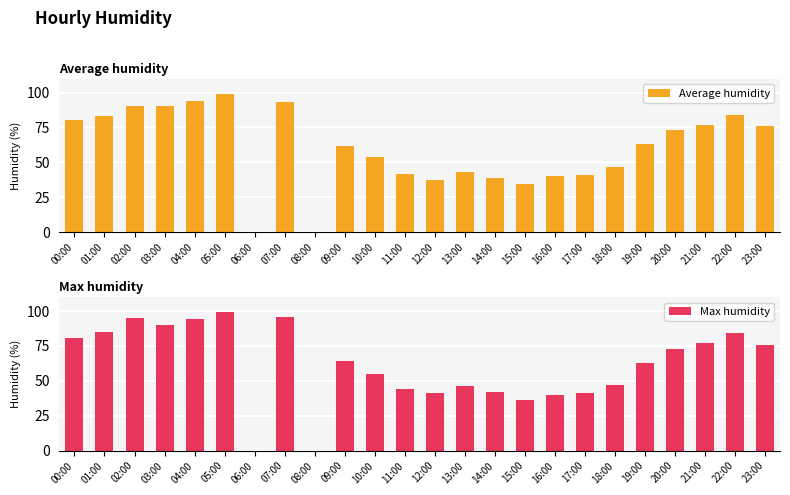

Reading left to right, transcribe all the data shown in this chart.

Average humidity: 80.5	83.5	90.5	90.0	94.0	99.0	0.0	93.5	0.0	61.5	54.0	41.5	37.5	43.0	39.0	34.5	40.0	41.0	47.0	63.0	73.0	77.0	84.0	76.0
Max humidity: 81.0	85.0	95.0	90.0	94.0	99.0	0.0	96.0	0.0	64.0	55.0	44.0	41.0	46.0	42.0	36.0	40.0	41.0	47.0	63.0	73.0	77.0	84.0	76.0